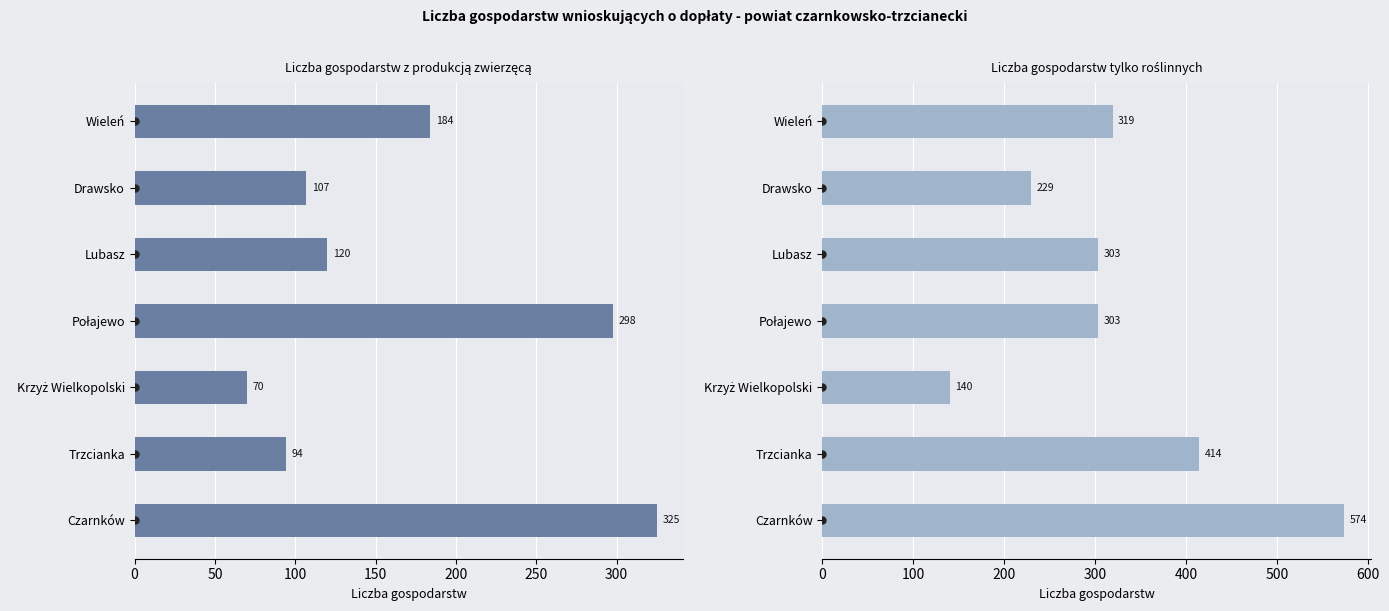

Is the value of Liczba gospodarstw tylko roślinnych at Połajewo greater than the value of Liczba gospodarstw z produkcją zwierzęcą at Czarnków?

No